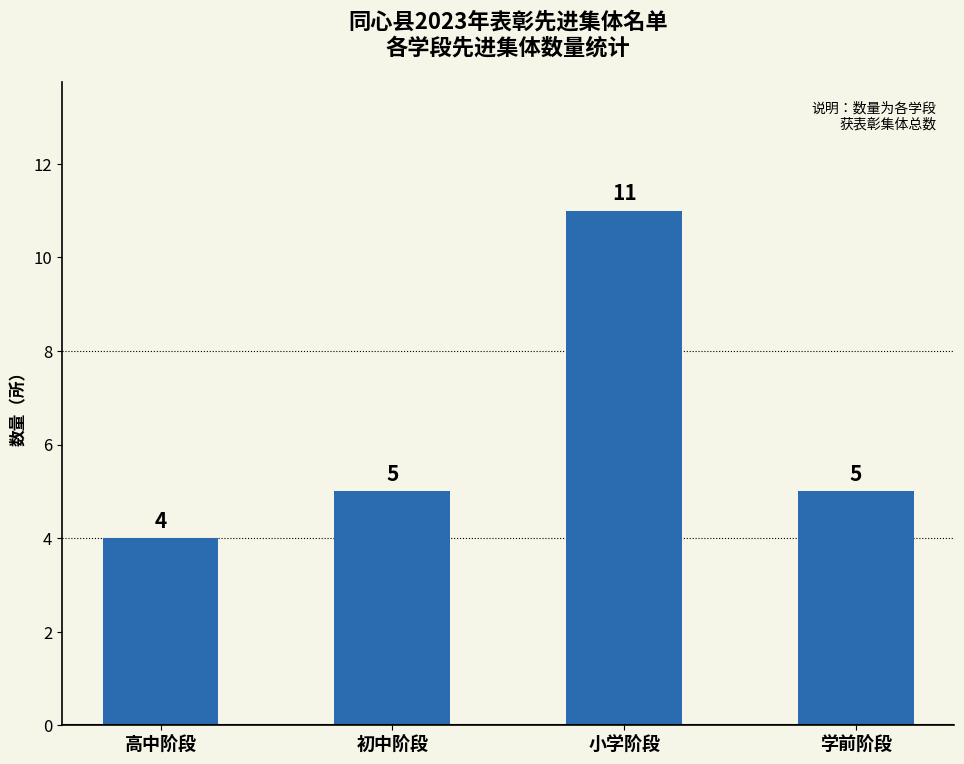

What is the difference between the maximum and minimum values?

7